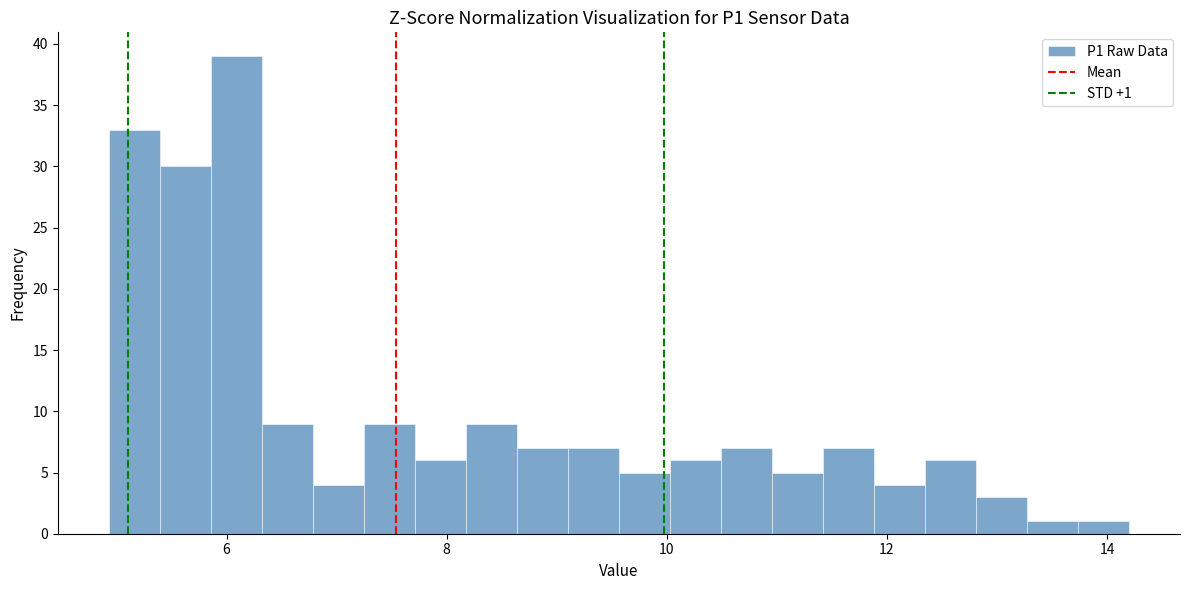

Around what value on the x-axis is the tallest bar? Give the approximate position of its centre, as read against the axis.

6.0